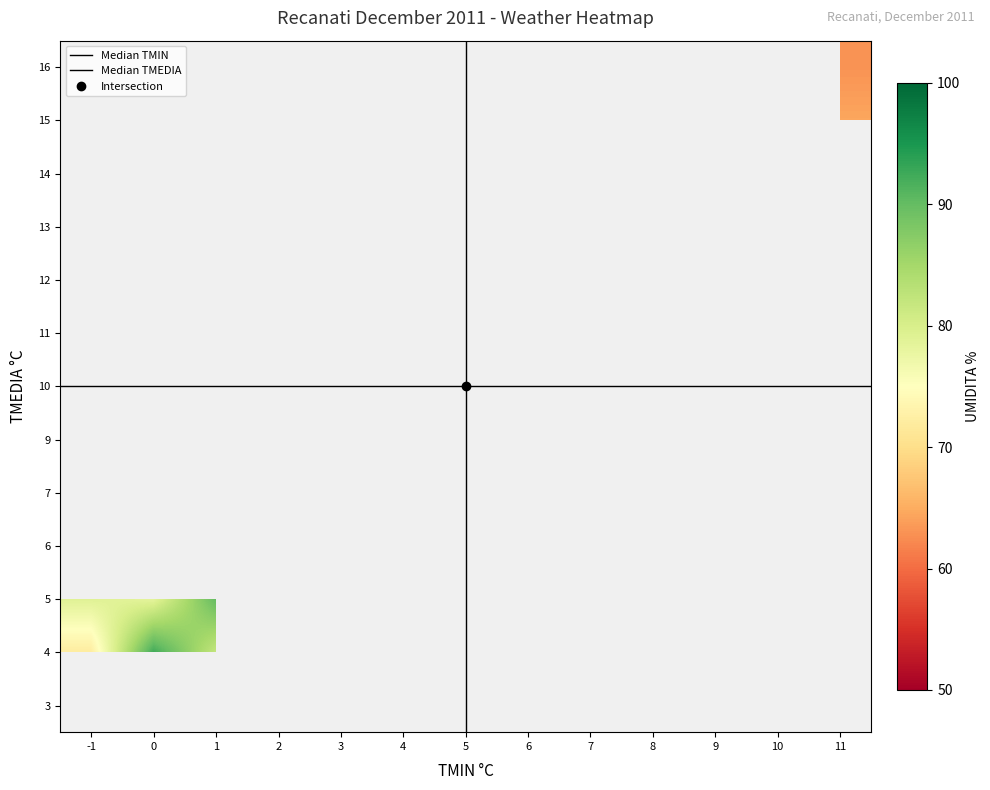

What is the smallest value displayed?

-1